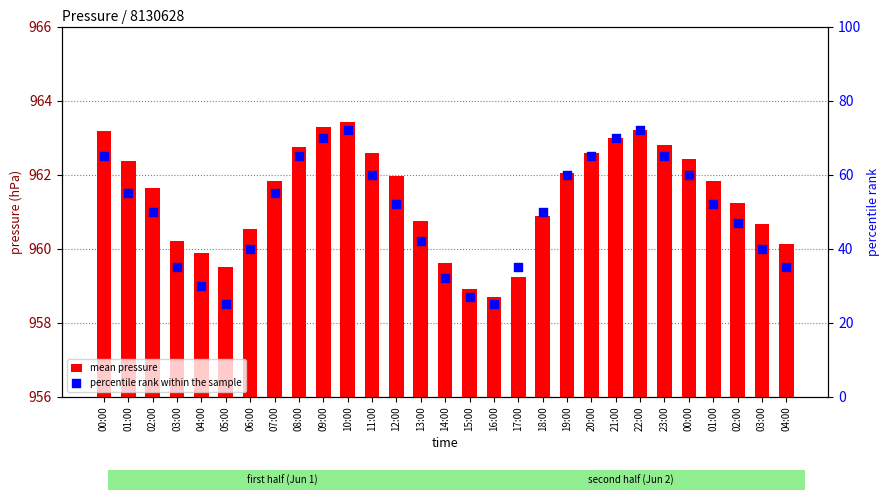

At which category is the sum across all series the highest?

10:00